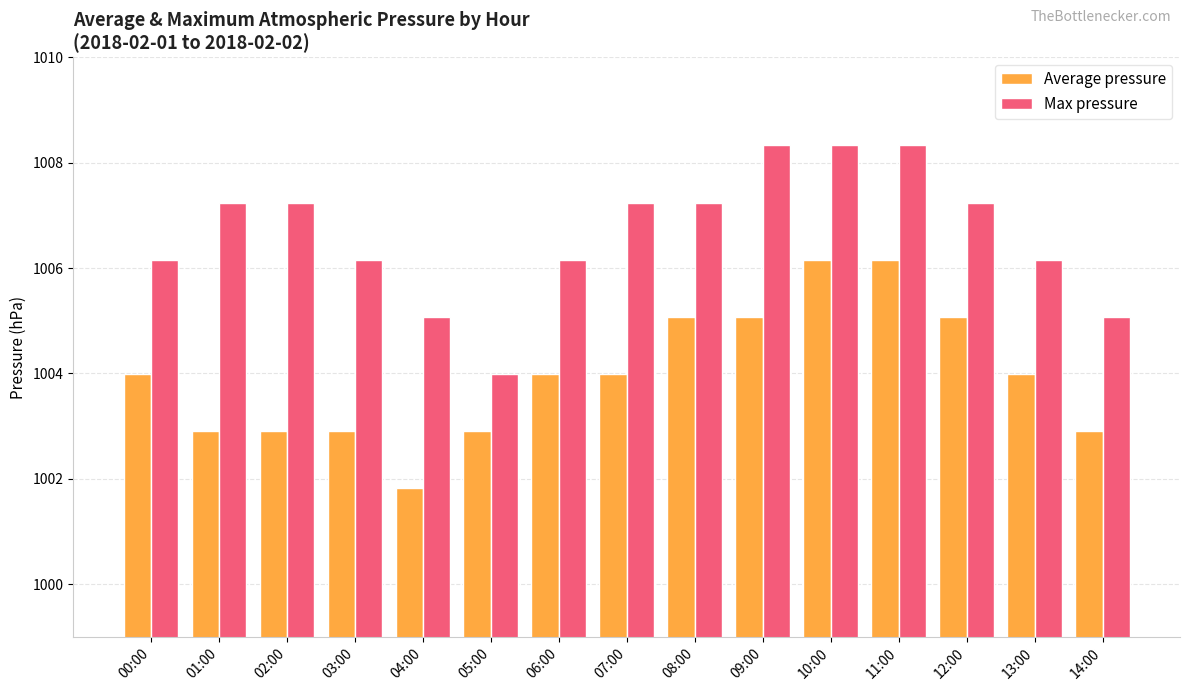

Which series changed the most between 03:00 and 13:00?

Average pressure